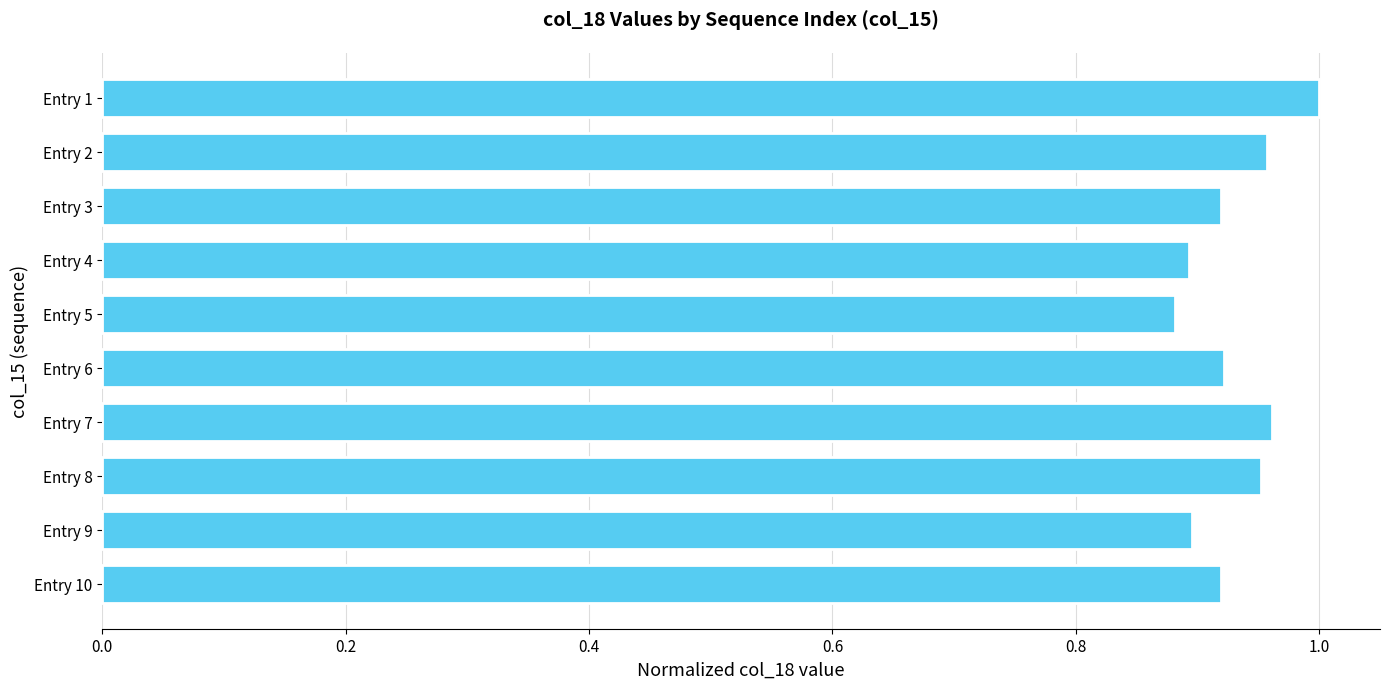

Is it true that the value at Entry 8 is 1.0?

True